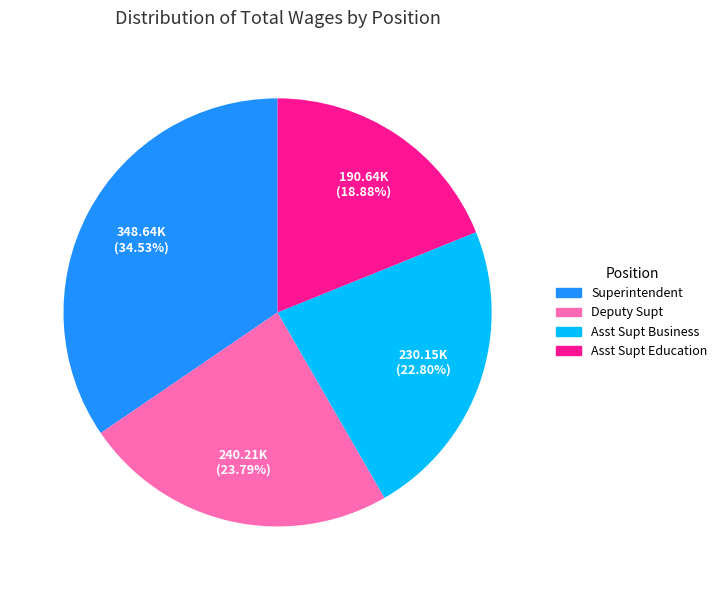

Is there a majority slice in this chart?

No